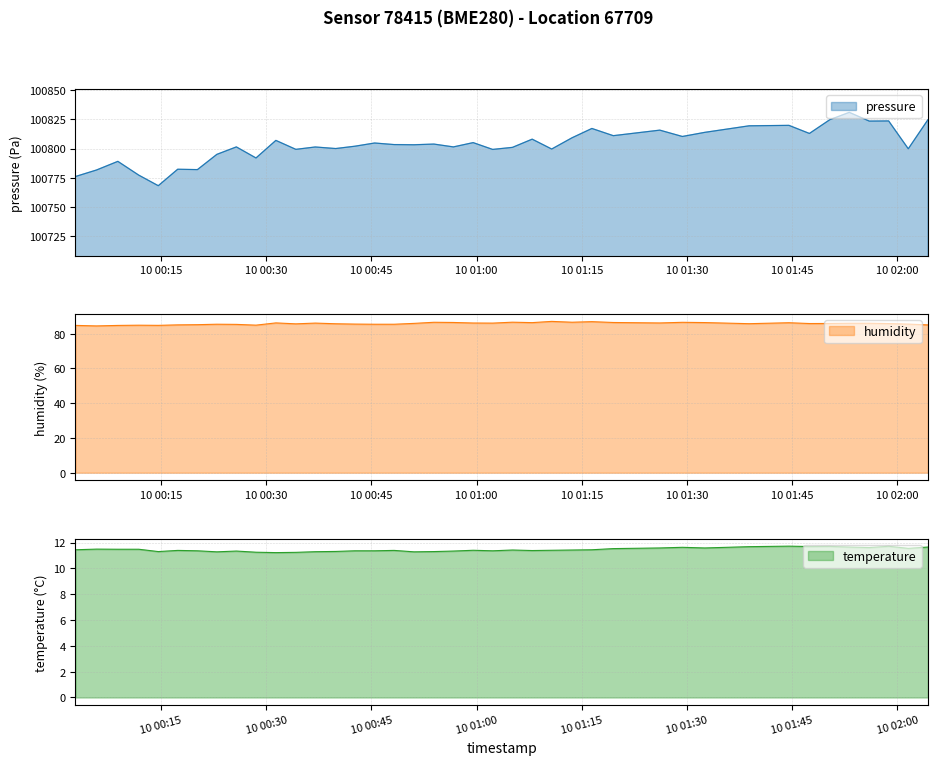

At which category does pressure reach its first local peak?

2023-05-10T00:08:50